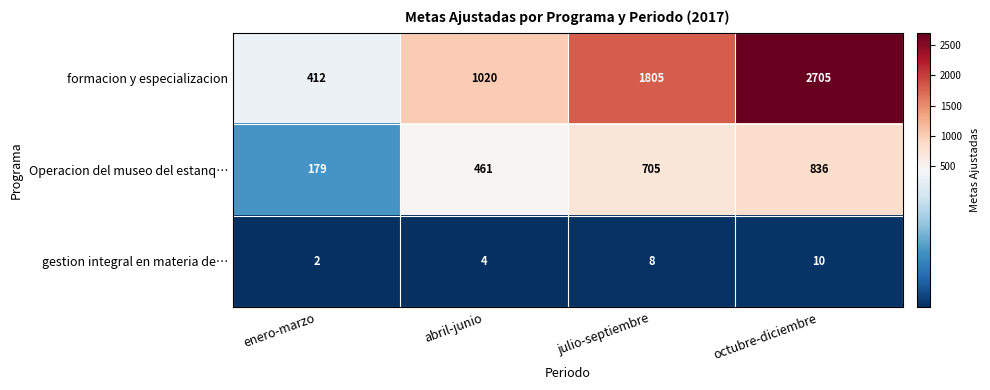

Which series has the largest range (max minus min)?

formacion y especializacion